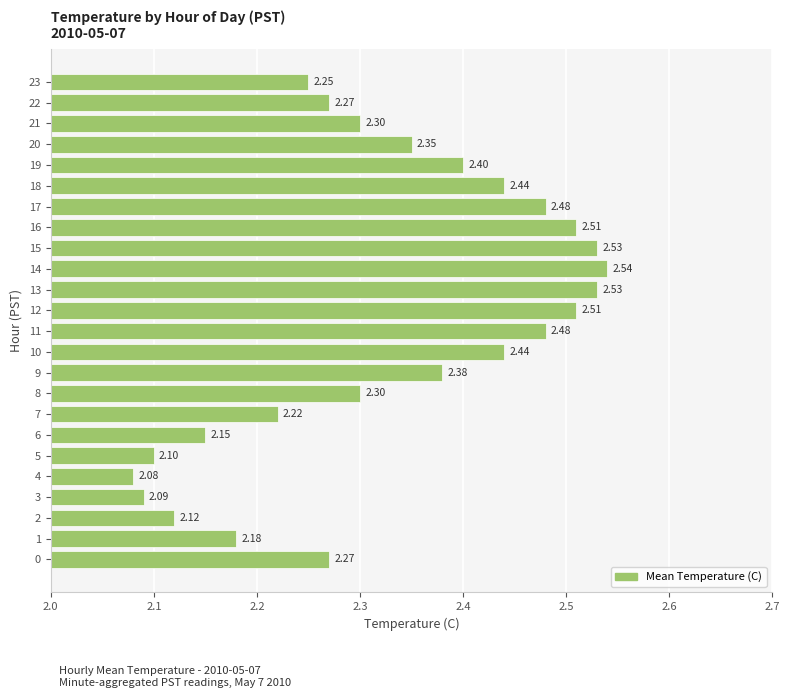

Is it true that the value at 13 is 4.1?

False